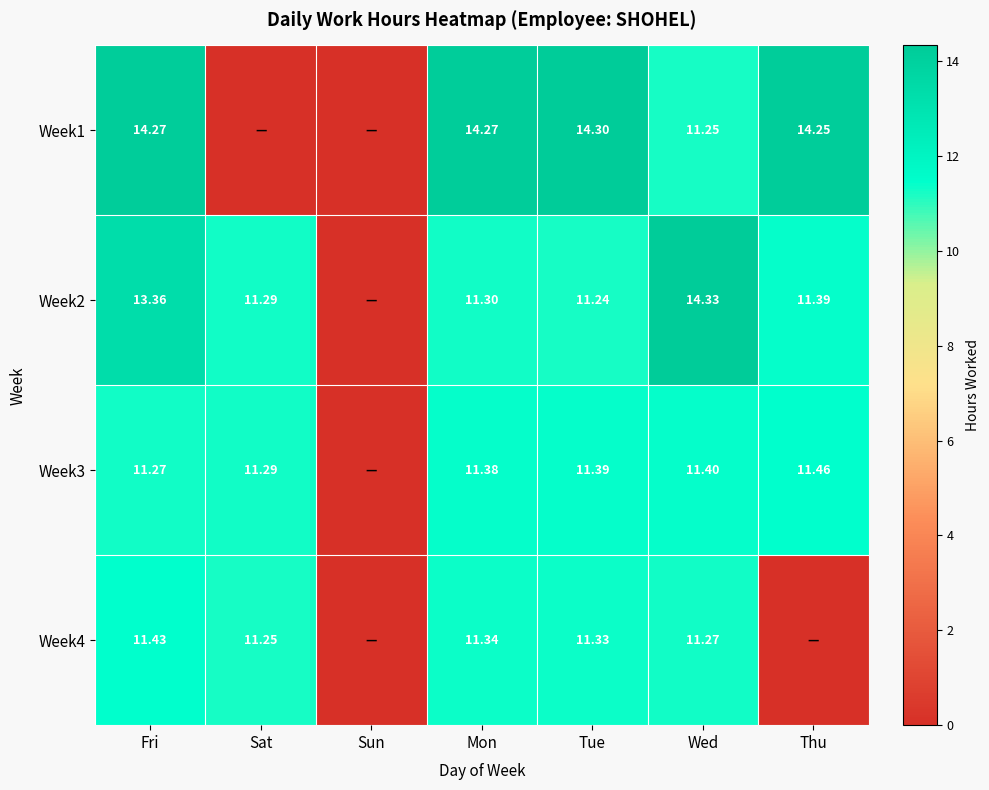

How many values in the Week4 series are below 11?

2